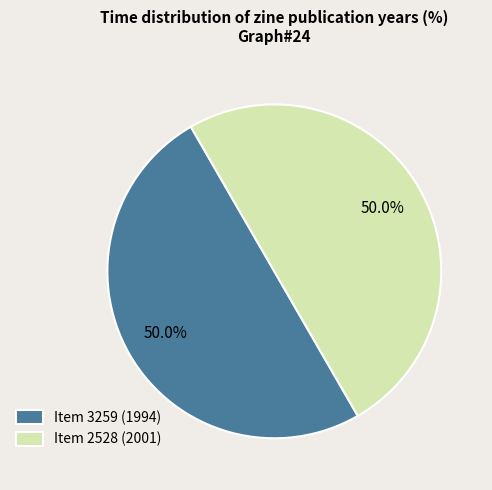

To the nearest percent, what percentage of the pie is Item 3259 (1994)?

50%